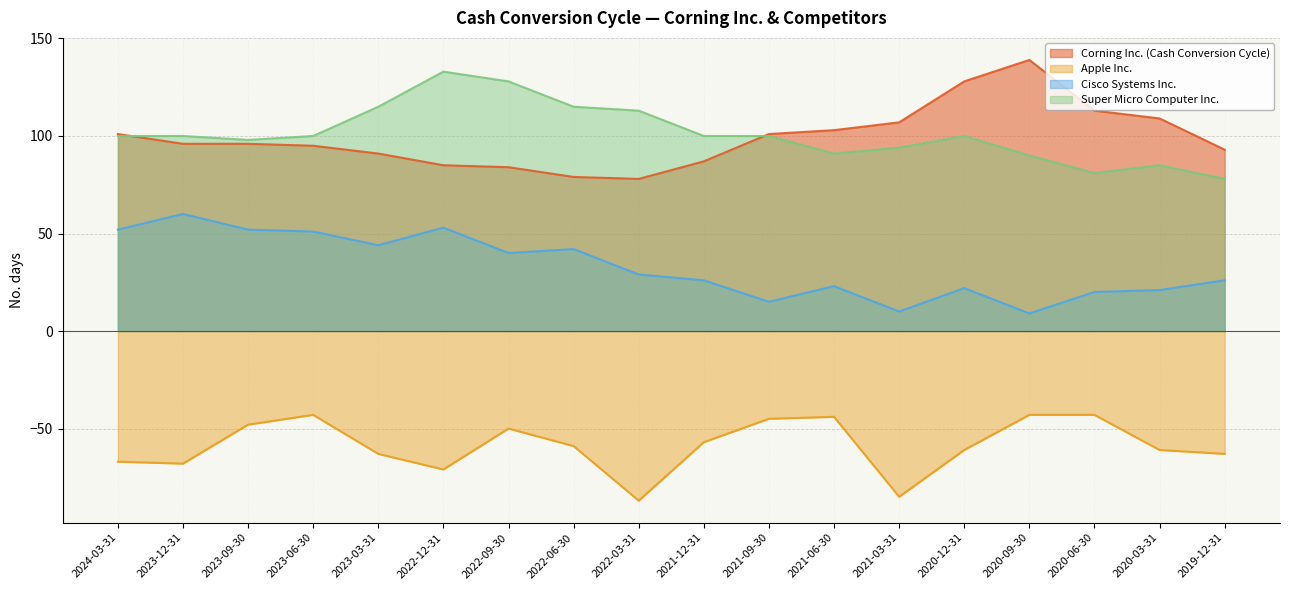

True or false: Super Micro Computer Inc. has a value of 94 at 2021-03-31.

True